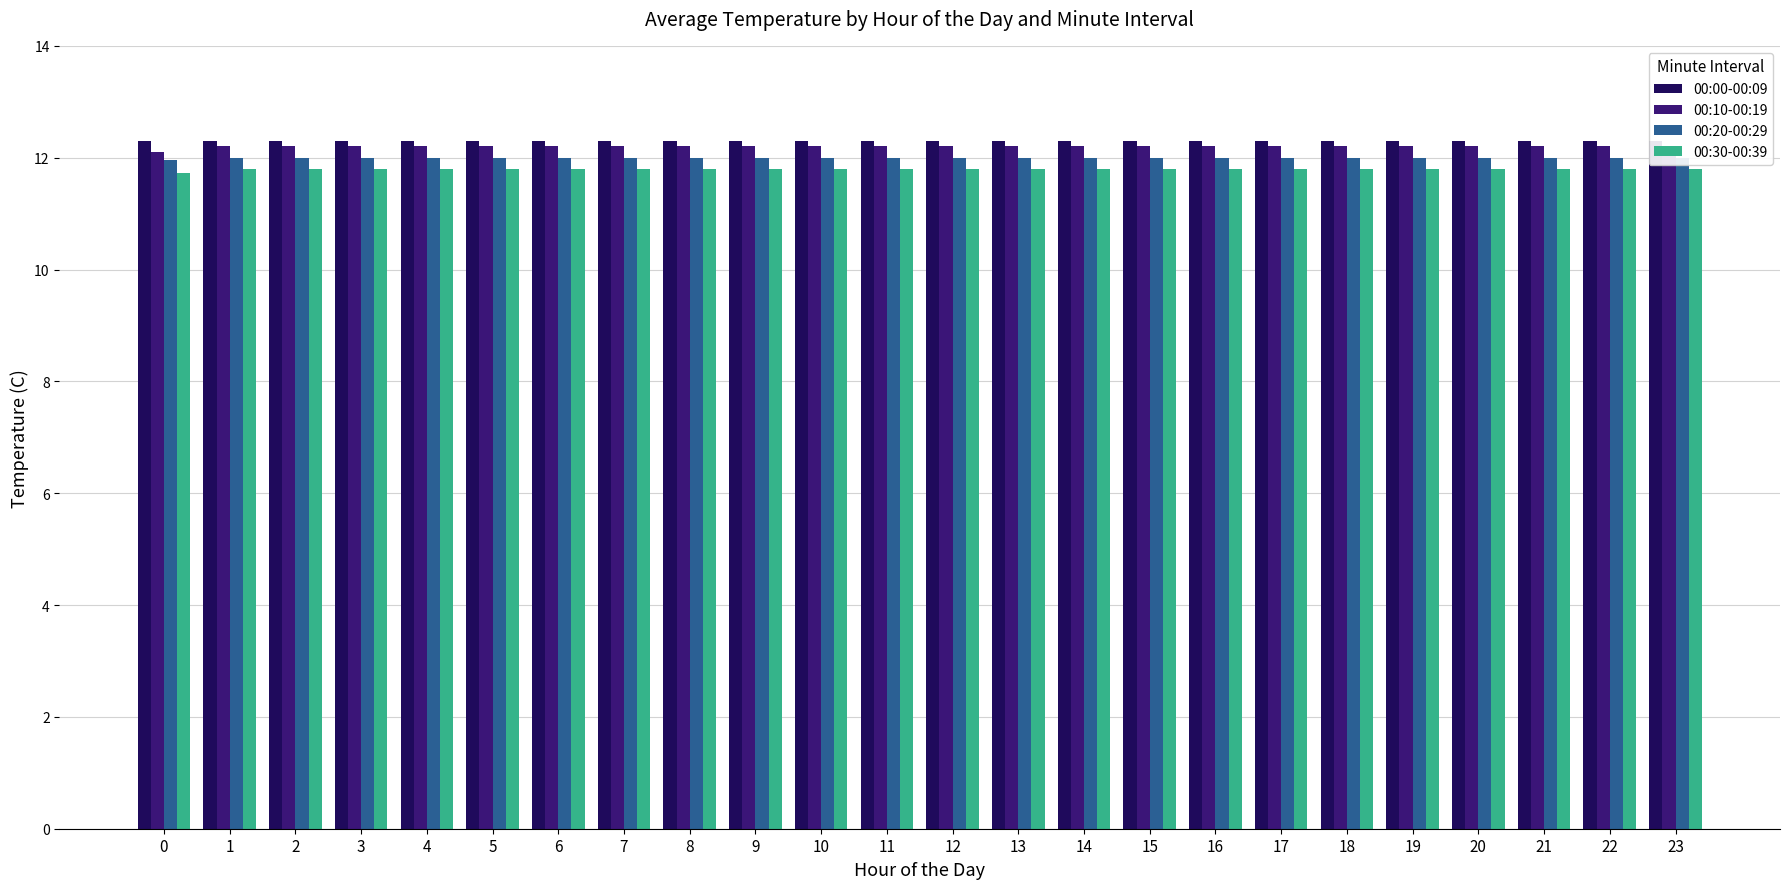

How many bars are there in total?

96